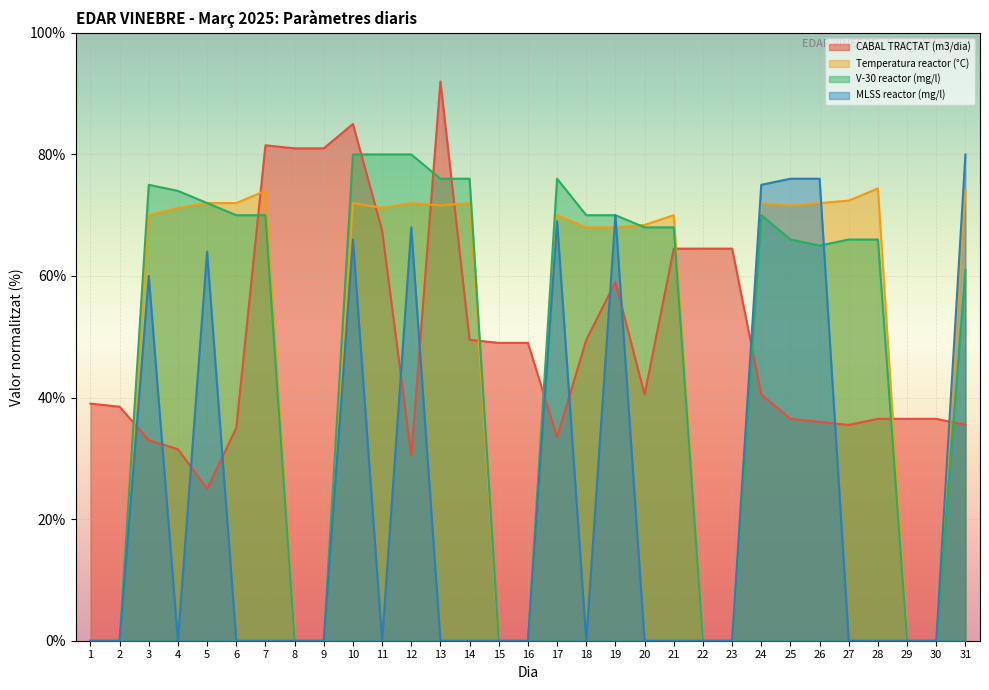

The CABAL TRACTAT (m3/dia) series shows 11.4 at 18. True or false?

False